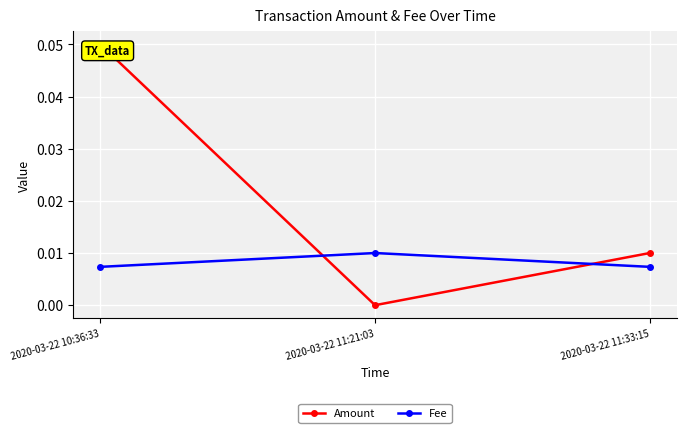

Between 2020-03-22 11:21:03 and 2020-03-22 11:33:15, which series saw the biggest shift?

Amount